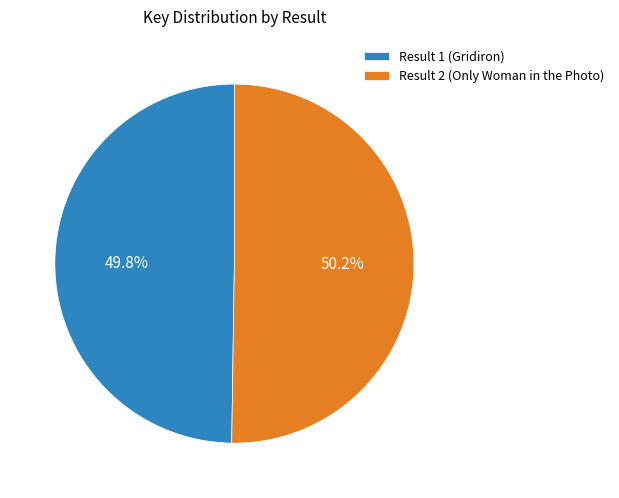

To the nearest percent, what is the combined percentage of Result 2 (Only Woman in the Photo) and Result 1 (Gridiron)?

100%